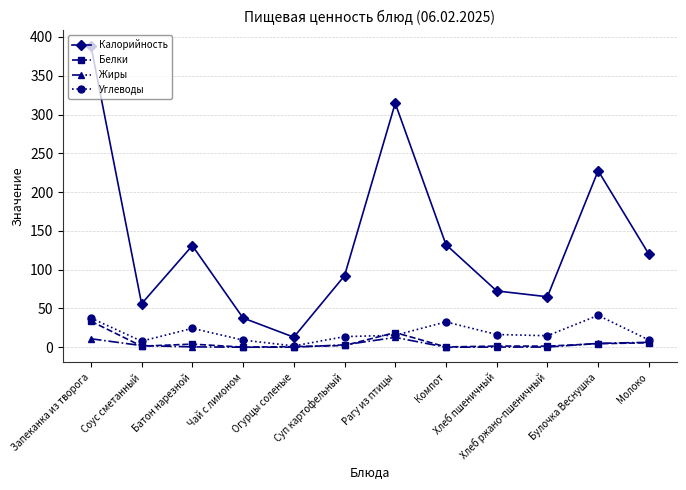

Is it true that Углеводы equals 13.7 at Суп картофельный?

True